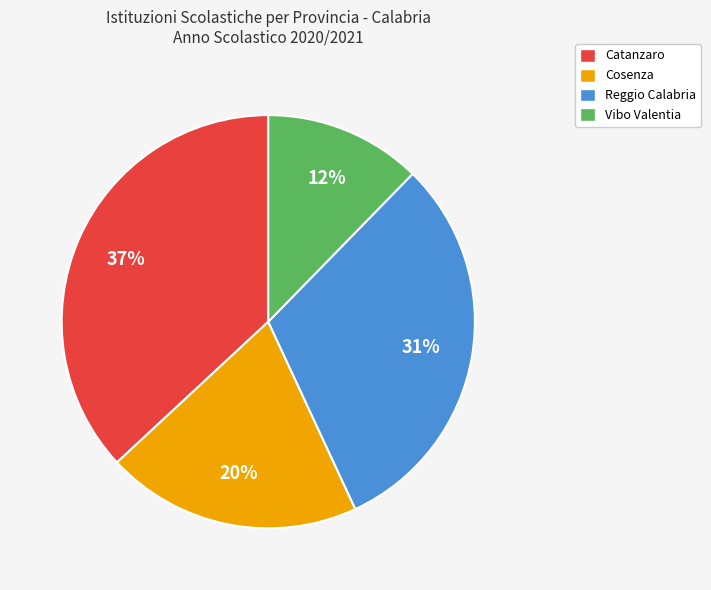

Does any single category account for the majority?

No